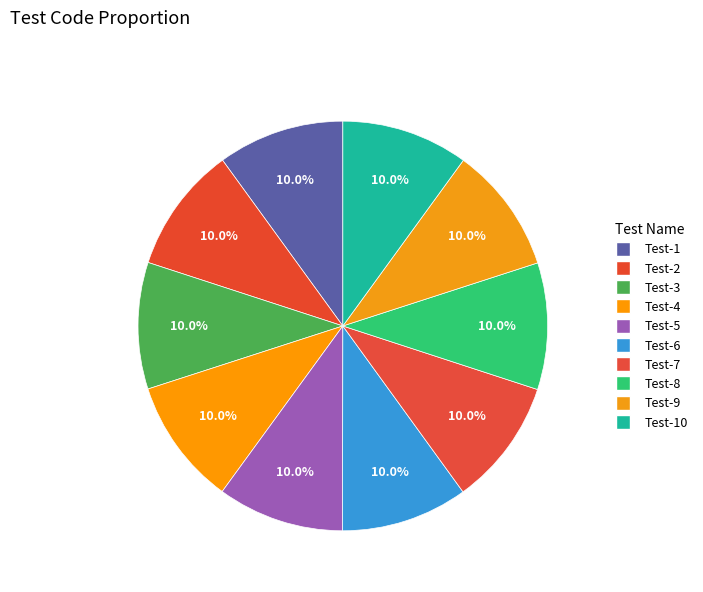

What percentage do Test-2 and Test-5 together represent?

20.0%